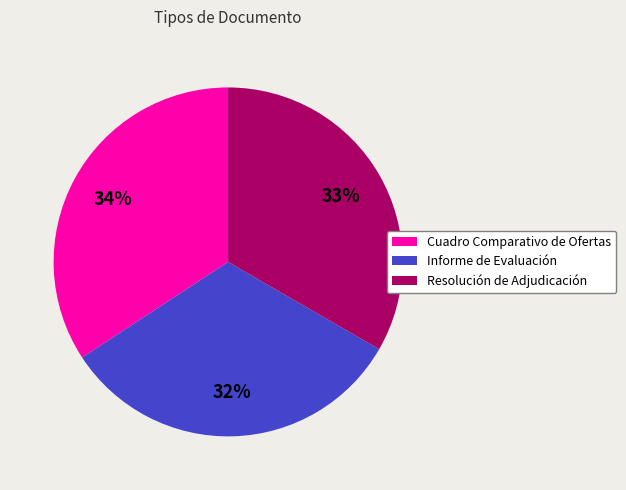

To the nearest percent, what is the average slice percentage?

33%